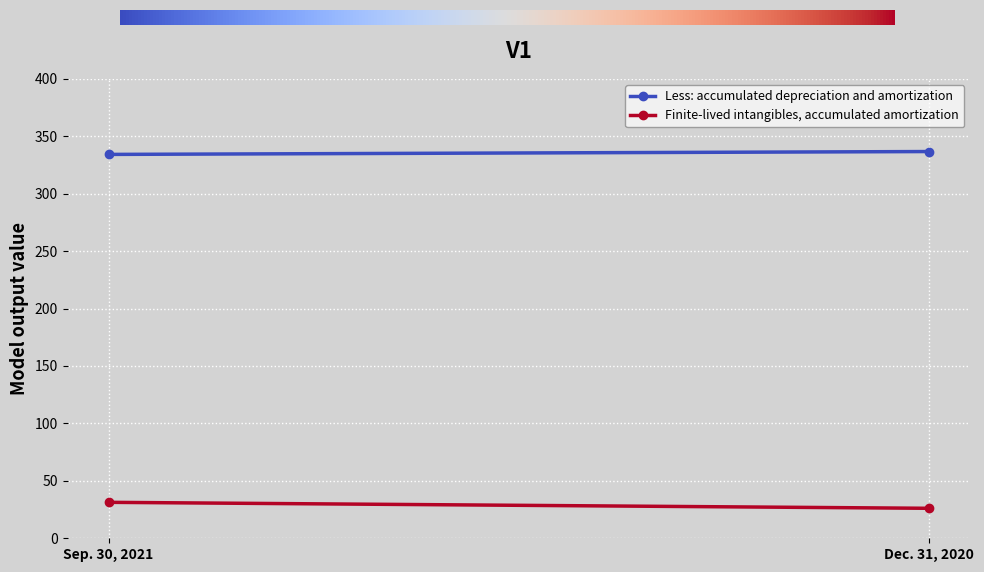

What is the average value of the Finite-lived intangibles, accumulated amortization series?

28.7